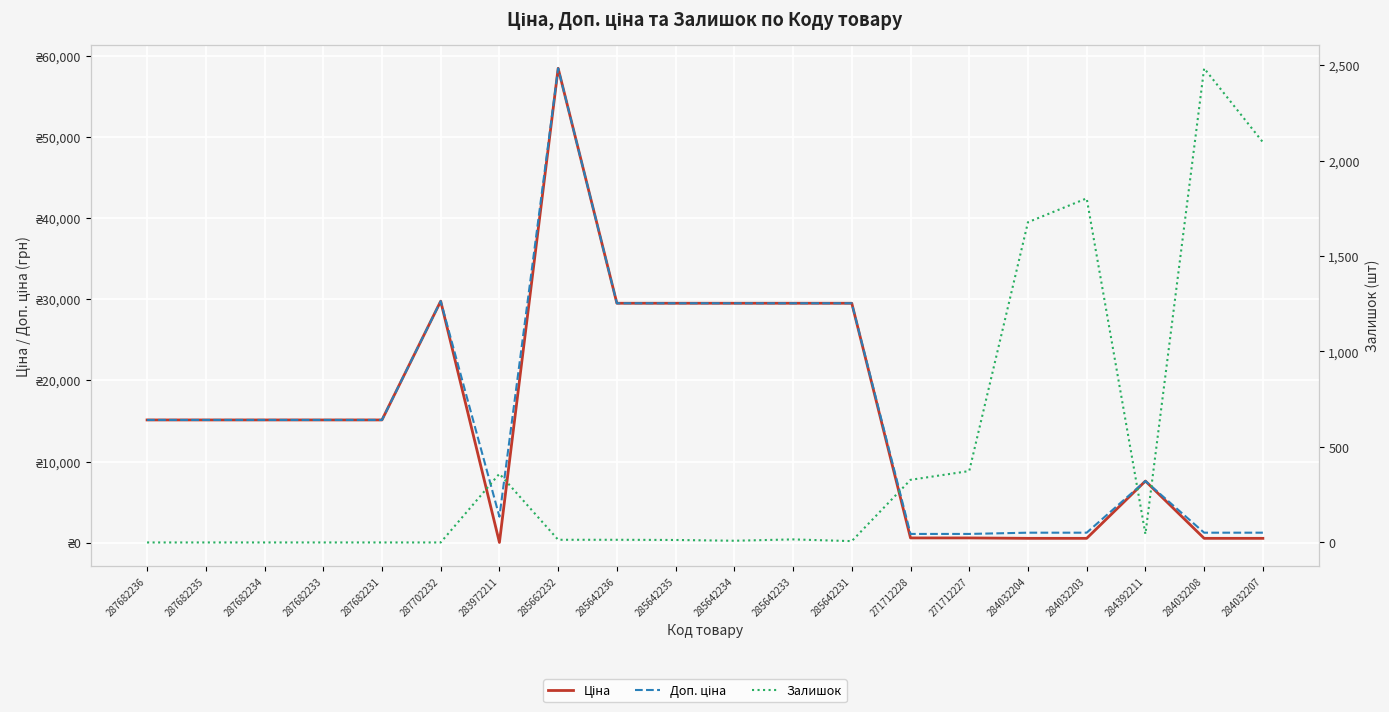

Which series ends up on top after the final intersection of Залишок and Ціна?

Залишок